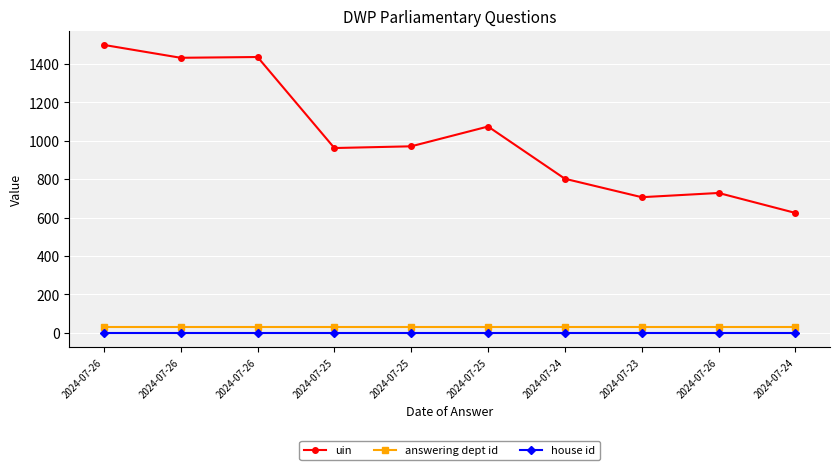

At which label is uin closest to 1061?

2024-07-25